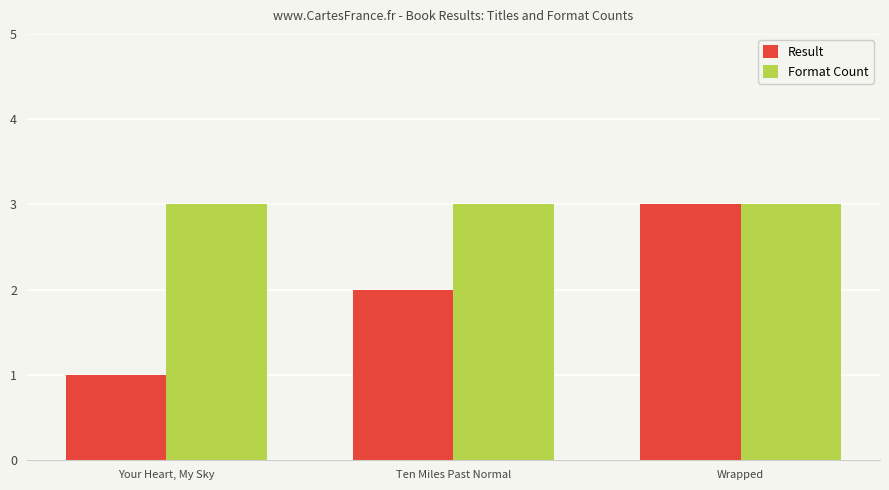

Where is Result nearest to the value 2?

Ten Miles Past Normal